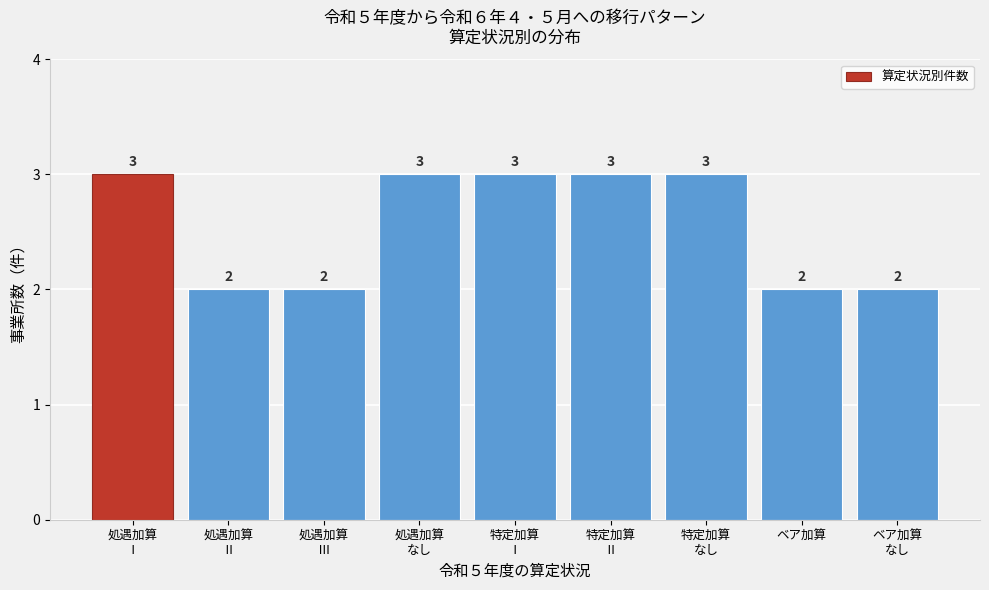

Reading right to left, what are all the values shown in this chart?

2	2	3	3	3	3	2	2	3